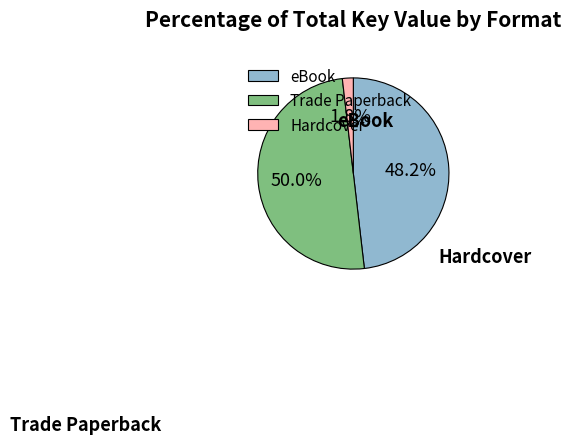

Rank the categories by value from lowest to highest.

Hardcover, eBook, Trade Paperback